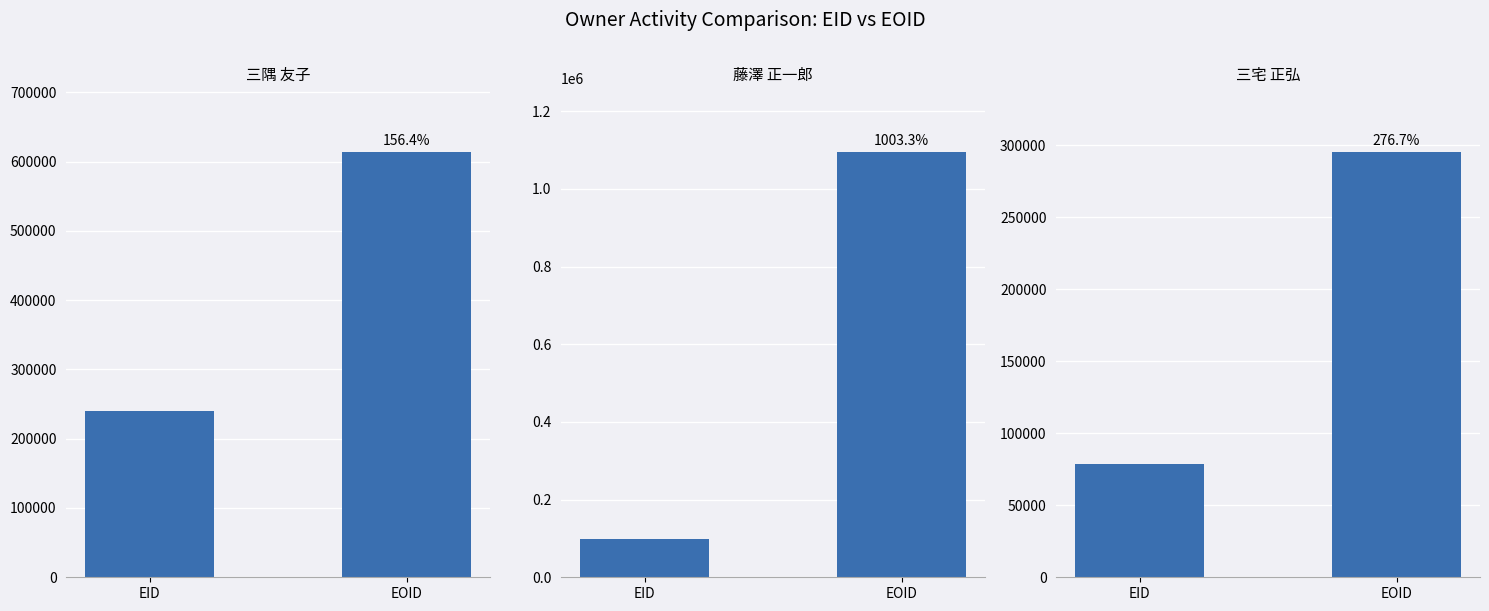

Reading left to right, what are all the values shown in this chart?

三隅 友子: 239299	613668
藤澤 正一郎: 99242	1094928
三宅 正弘: 78404	295376